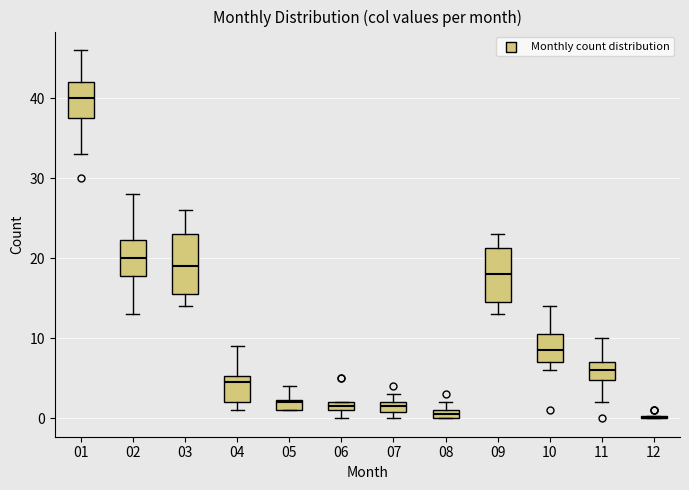

Where is the upper edge of the box at x = 11 on the y-axis? The values are not printed on the chart, so give them approximately, as read against the axis.

7